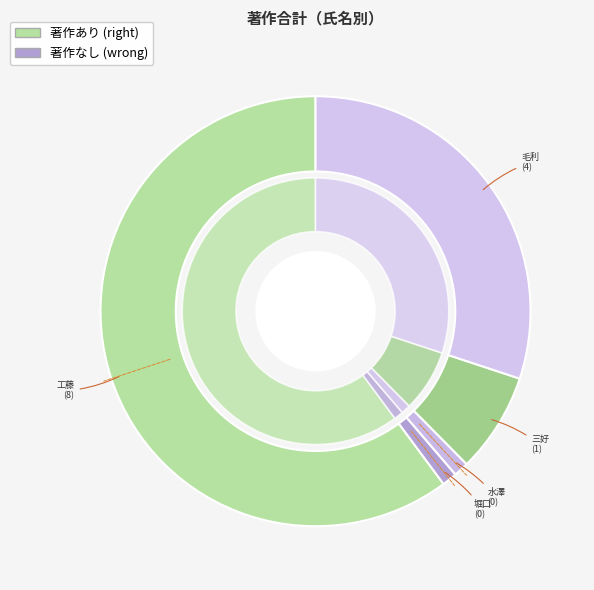

Which slice represents more than half of the pie?

246765 工藤 保誠